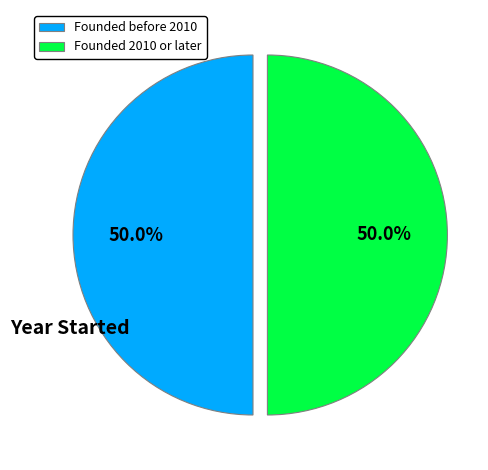

Count the number of slices in the pie.

2